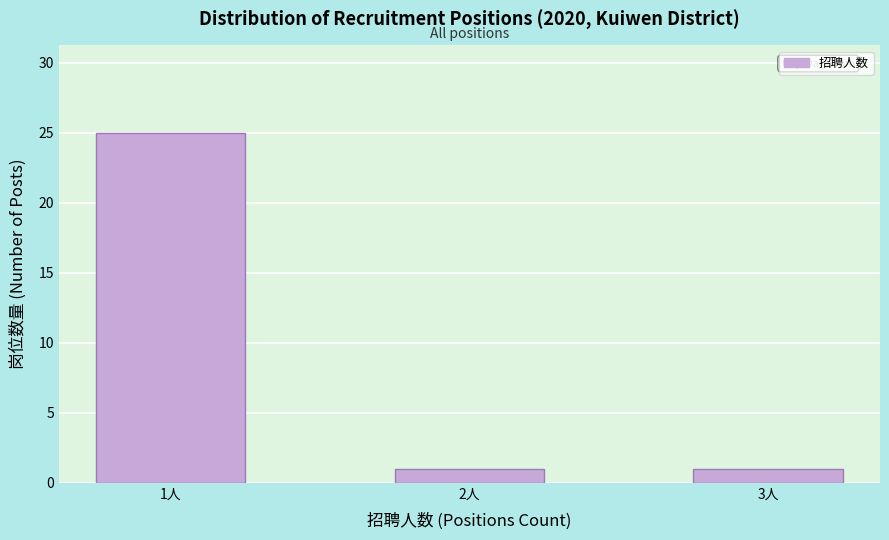

Reading right to left, list all the values displayed in this chart.

1	1	25